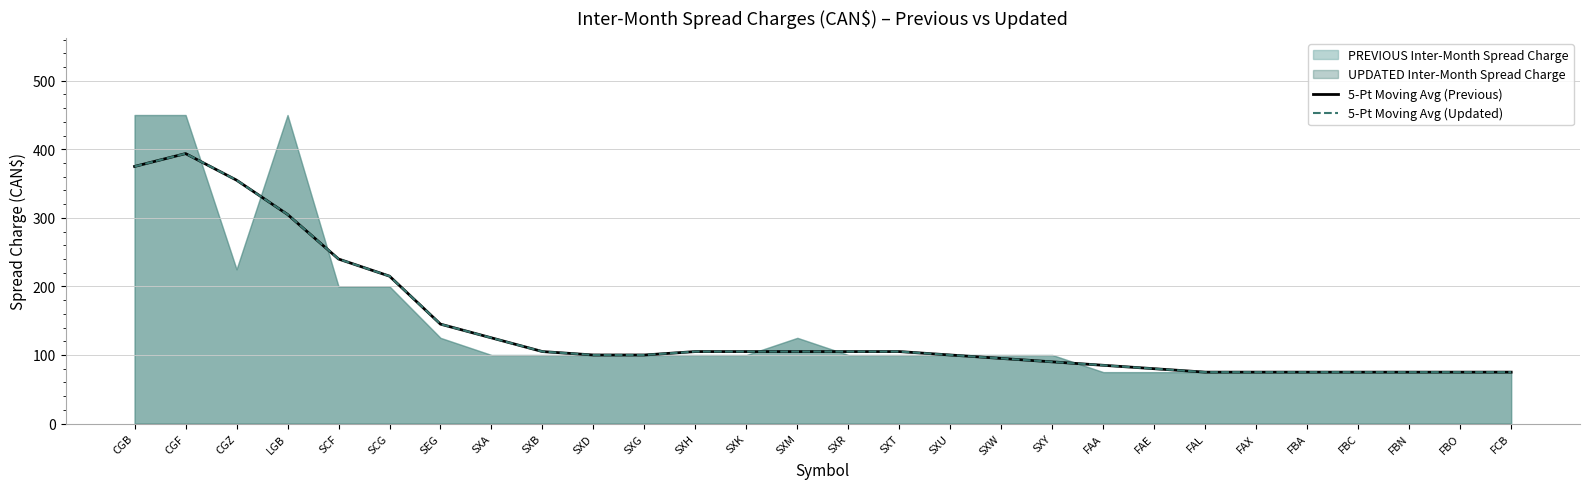

What is the average value of the 5-Pt Moving Avg (Updated) series?

141.4